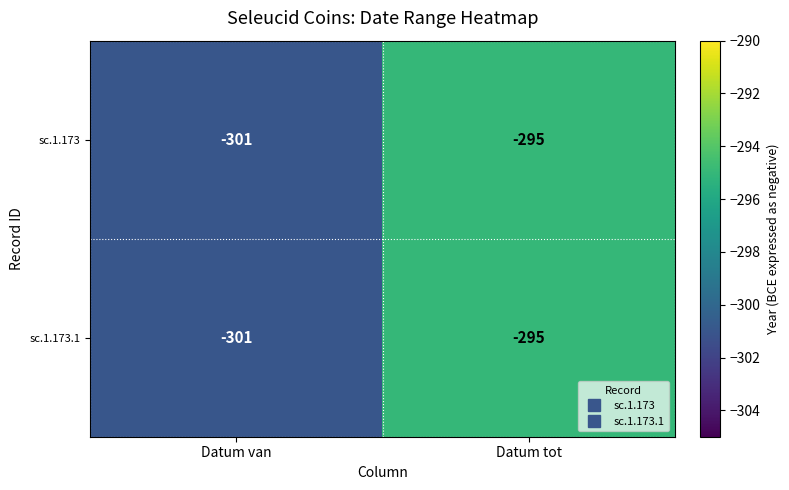

Reading left to right, list all the values displayed in this chart.

sc.1.173: -301	-295
sc.1.173.1: -301	-295